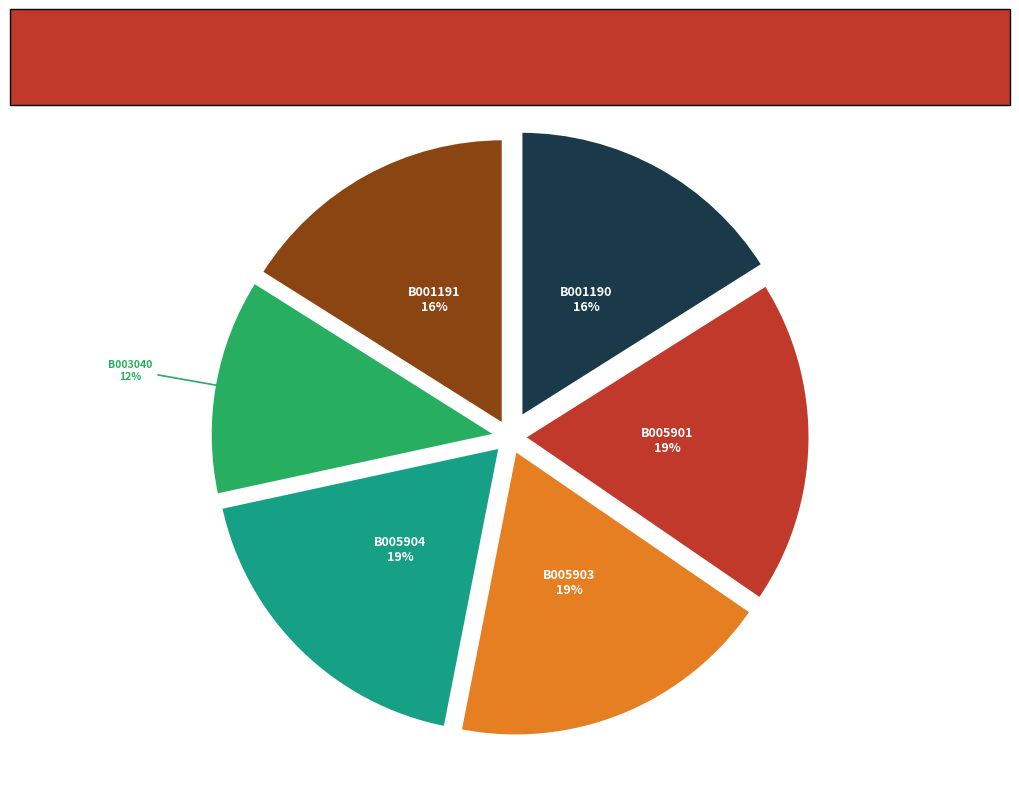

Is there a majority slice in this chart?

No